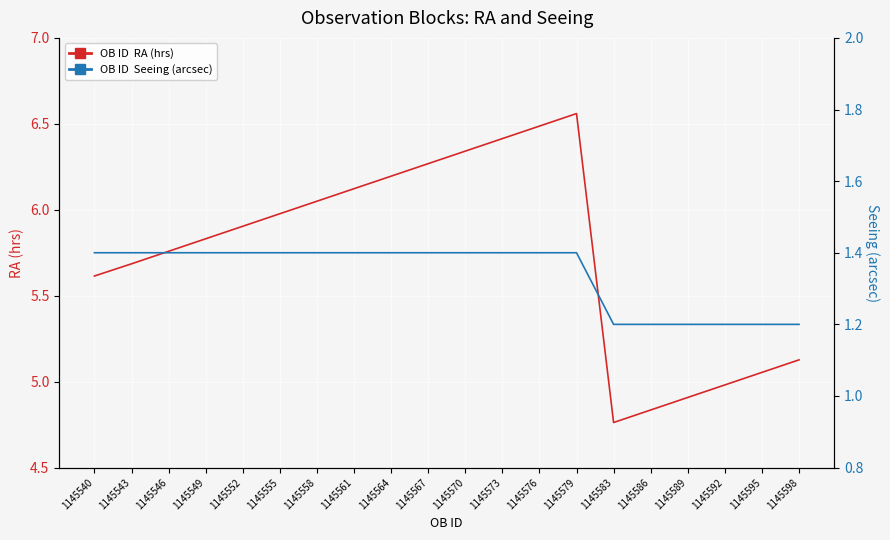

Which series changed the most between 1145552 and 1145579?

OB ID  RA (hrs)